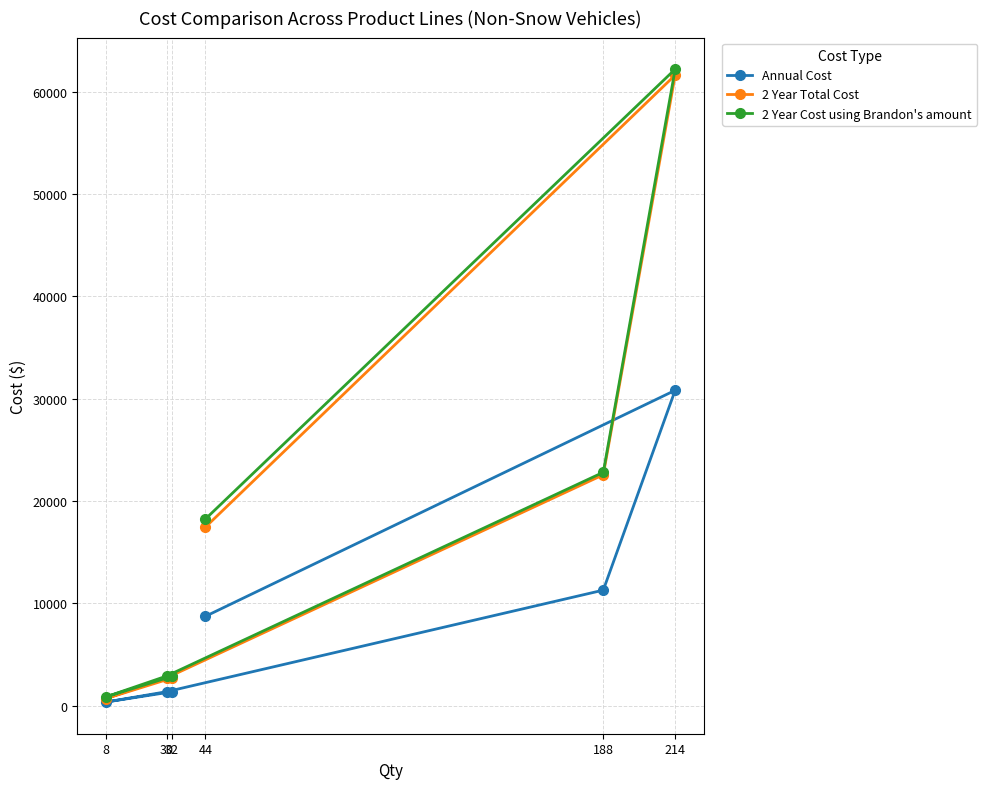

What is the minimum value shown in the chart?

336